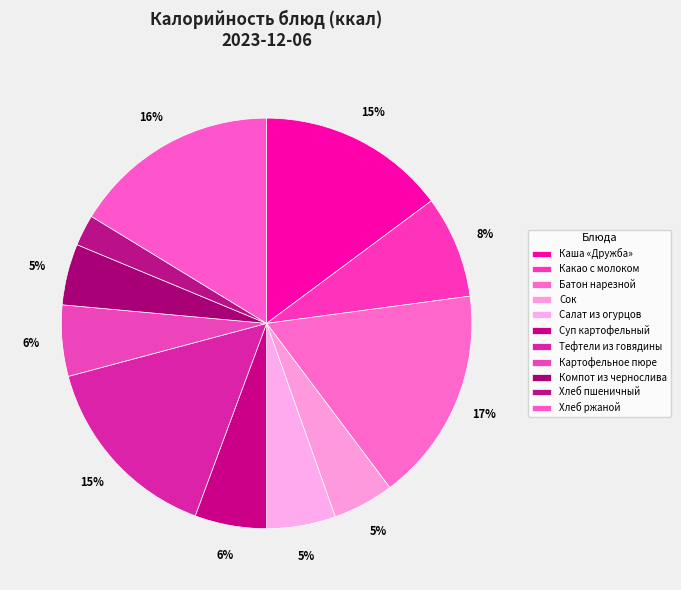

How many slices are in this pie chart?

11